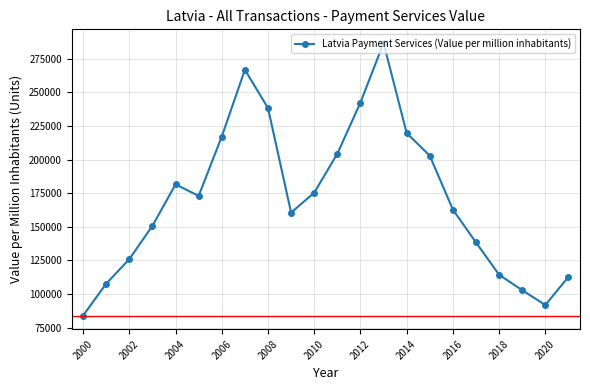

What is the value of the 12th point from the left?

204295.9